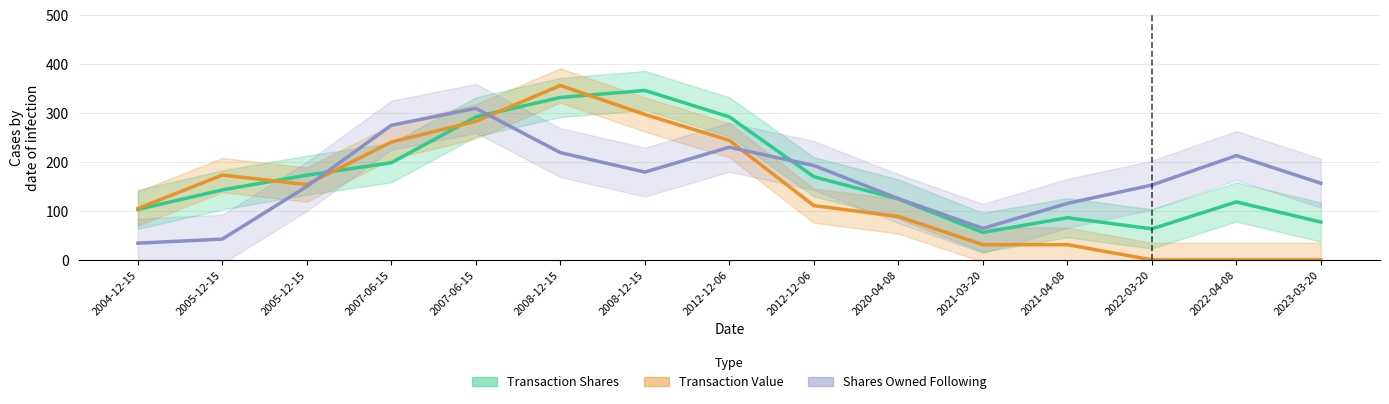

Rank the series at 2012-12-06 from highest to lowest value.

transactionShares, transactionValue, sharesOwnedFollowingTransaction